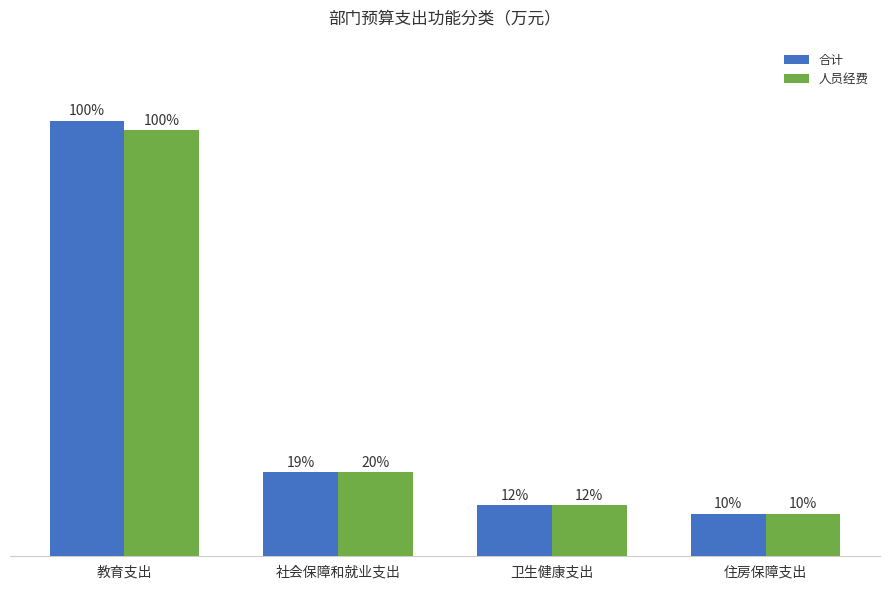

Which category has the highest value in the 人员经费 series?

教育支出